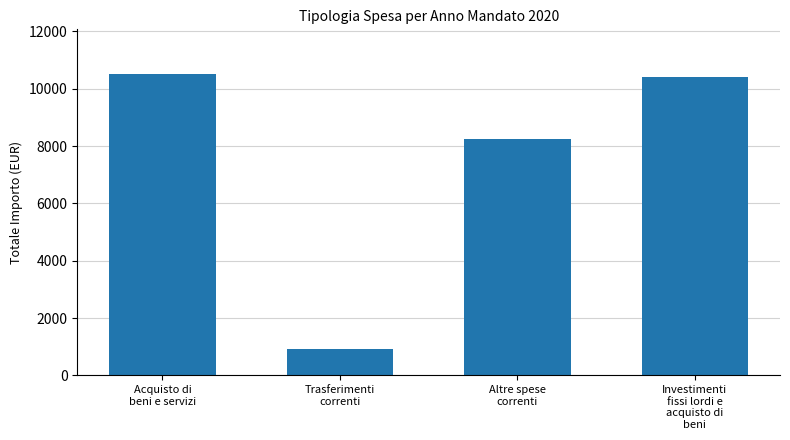

What is the sum of all values?

30070.8